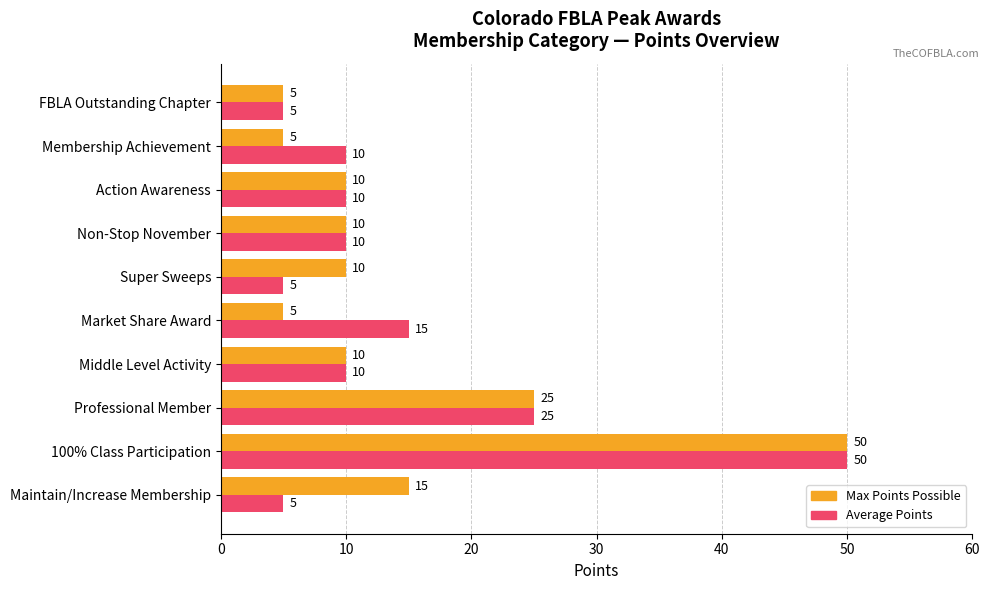

What is the sum of the Max Points Possible values at FBLA Outstanding Chapter and Market Share Award?

10